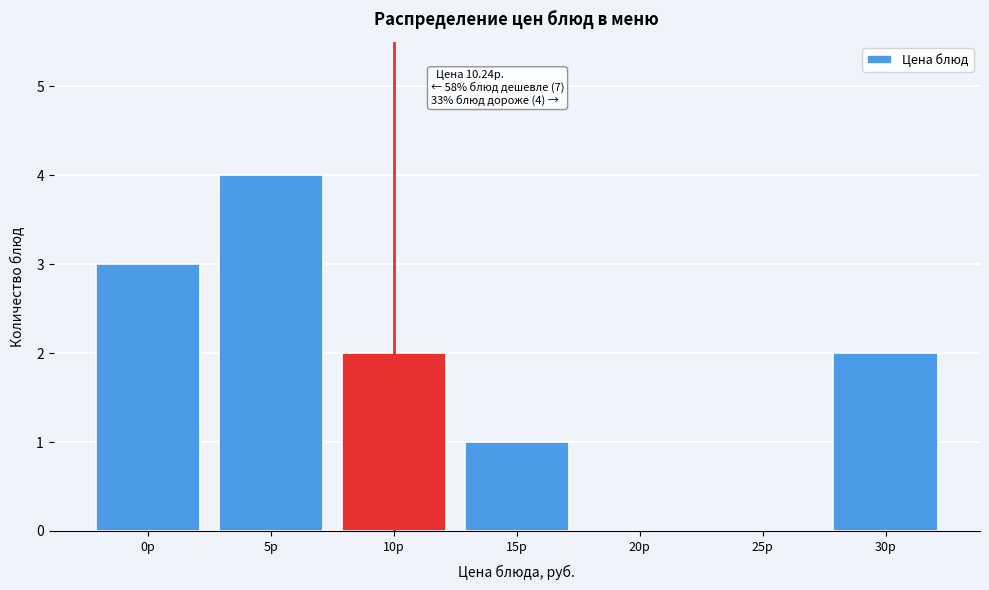

Reading left to right, extract all data points from this chart.

0р=3	5р=4	10р=2	15р=1	20р=0	25р=0	30р=2